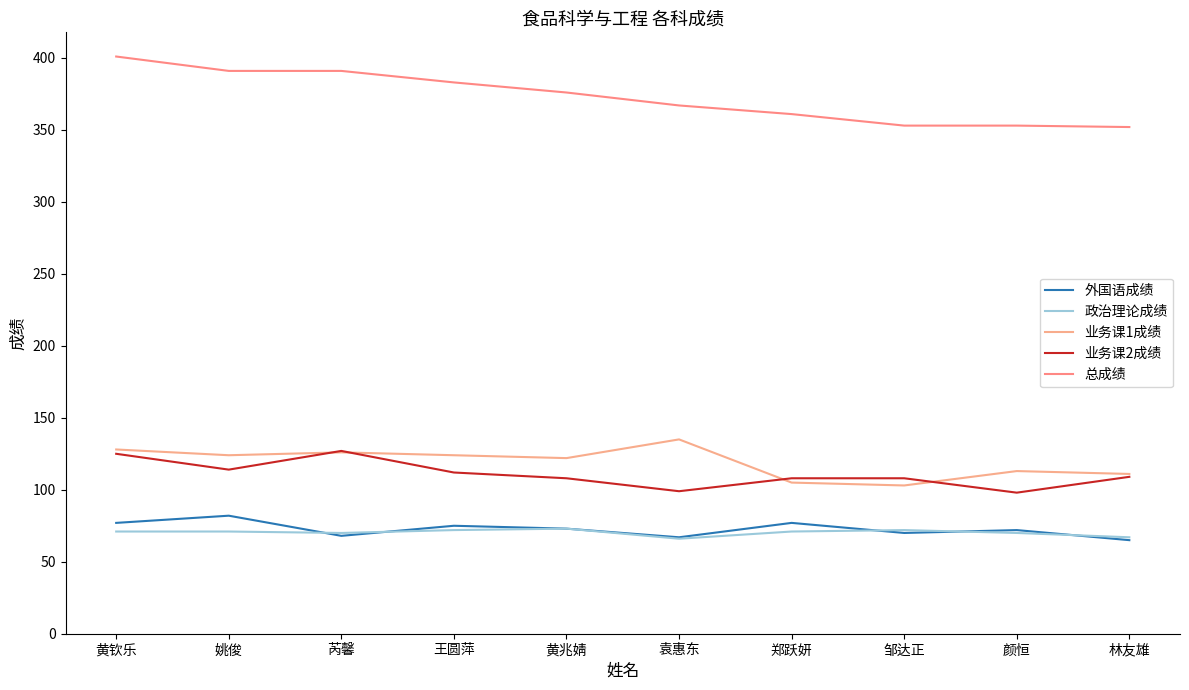

Where is the first local minimum for 外国语成绩?

芮馨